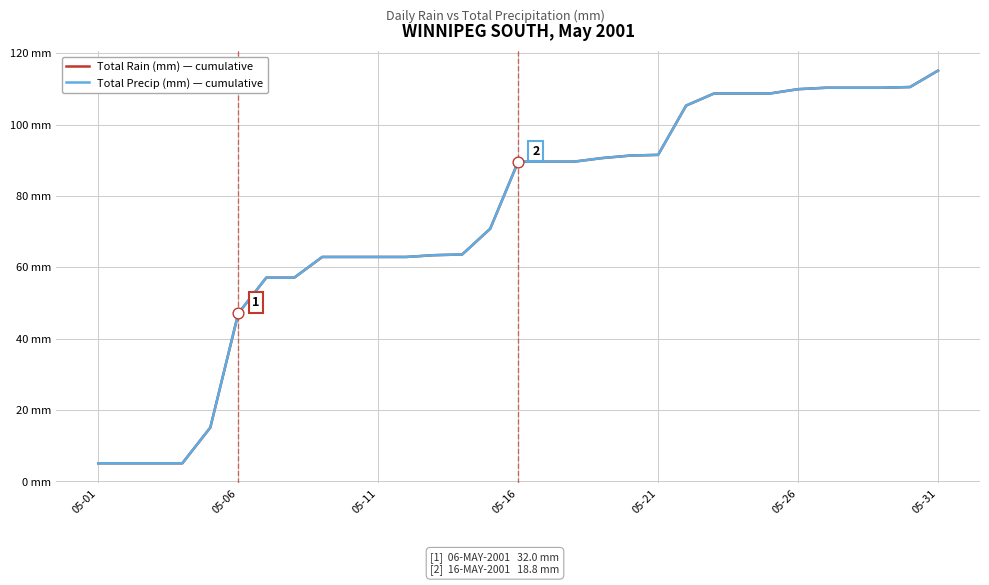

Which series has the largest total across all categories?

Total Rain (mm) — cumulative